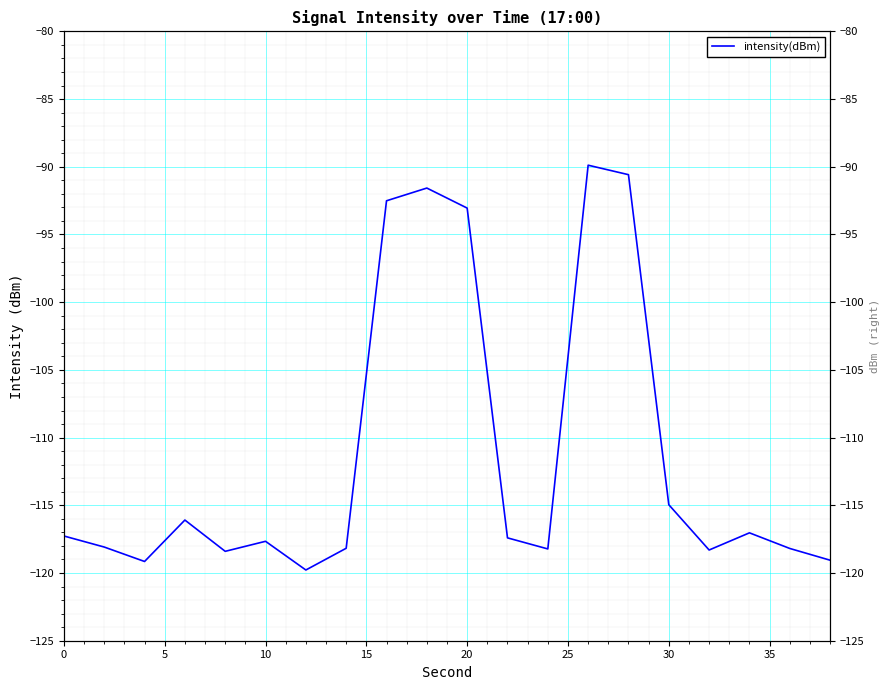

What is the sum of all values?

-2225.4